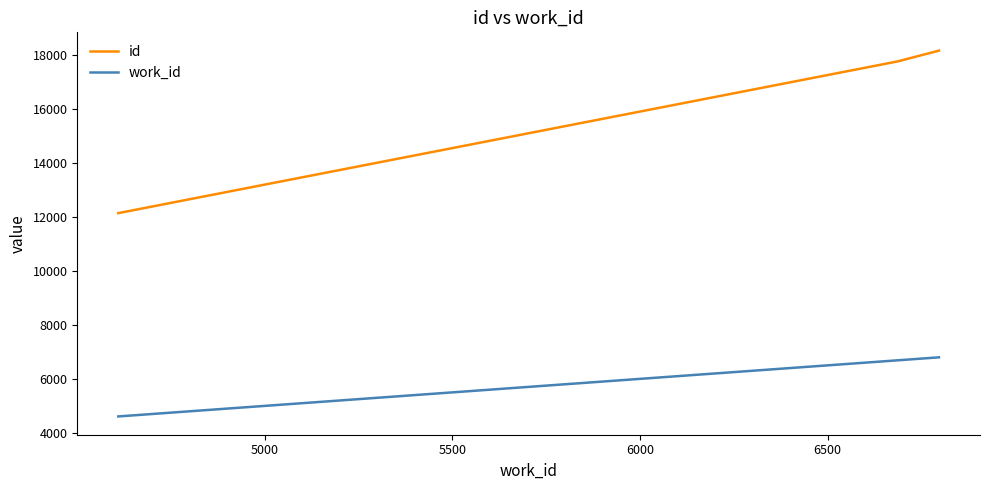

Rank the series by their maximum value, from lowest to highest.

work_id, id